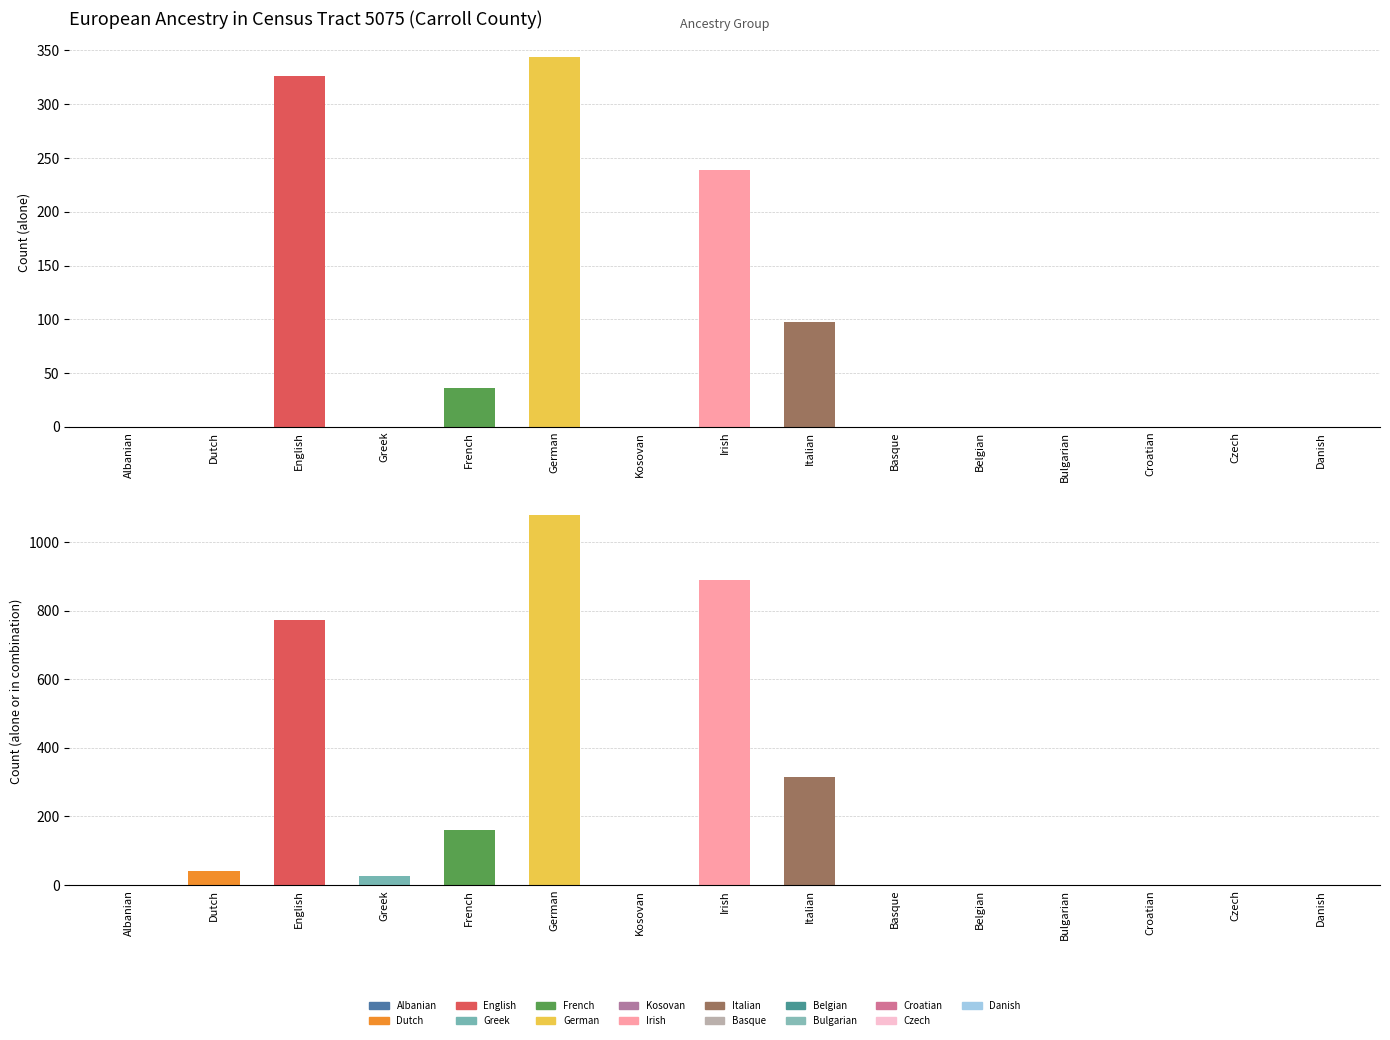

Rank the series by their average value, from lowest to highest.

alone, any_combination